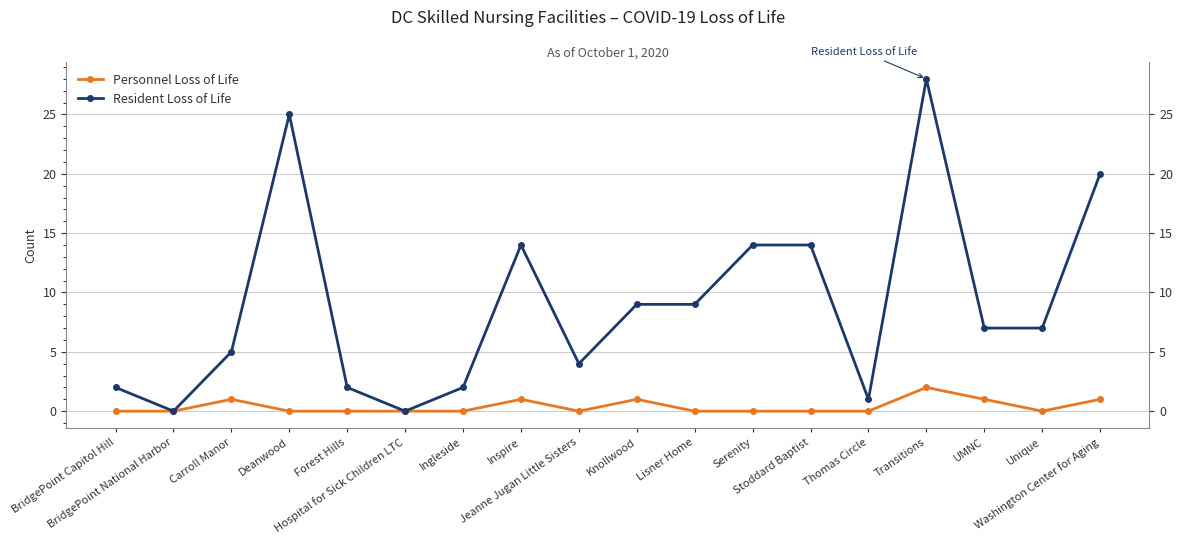

What is the value of the Resident Loss of Life point at the 12th from the left?

14